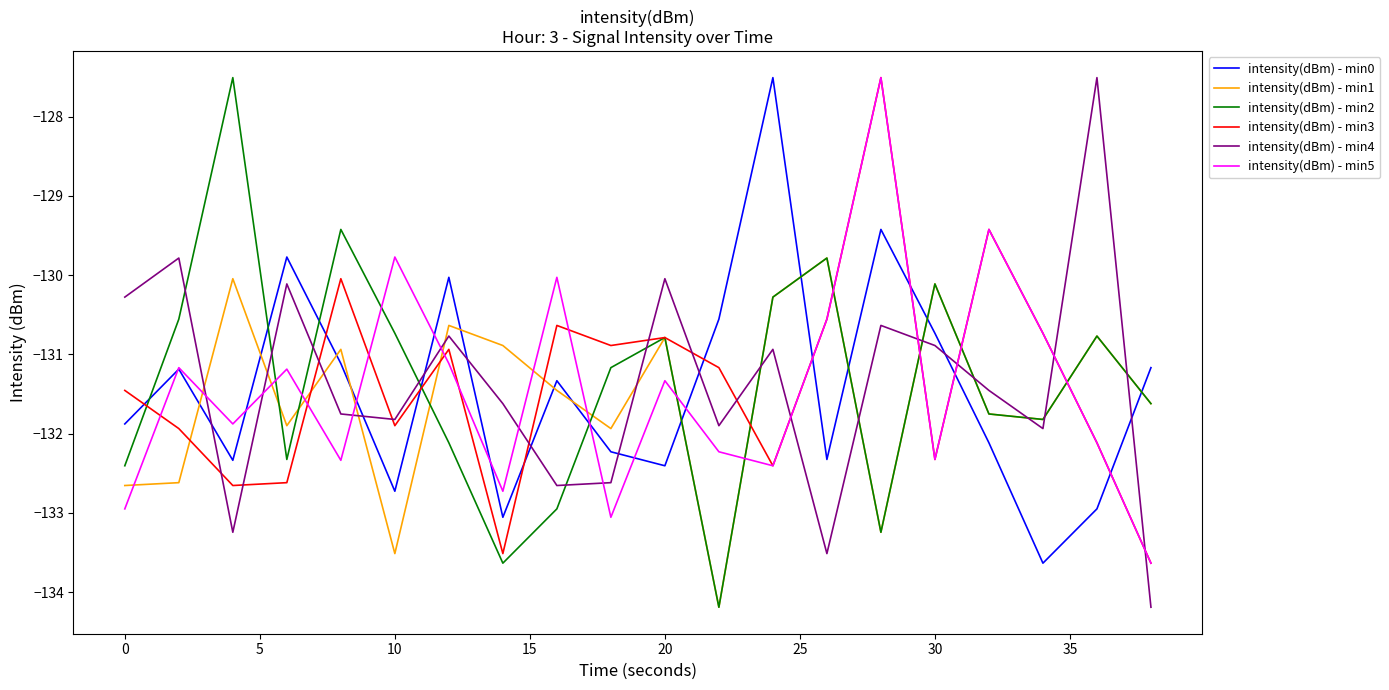

How many lines are shown in the chart?

6